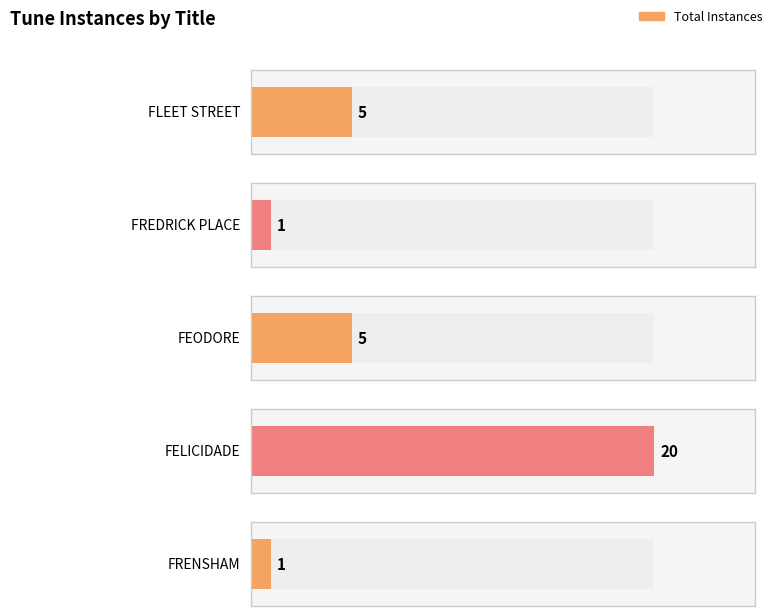

What is the minimum value shown in the chart?

1